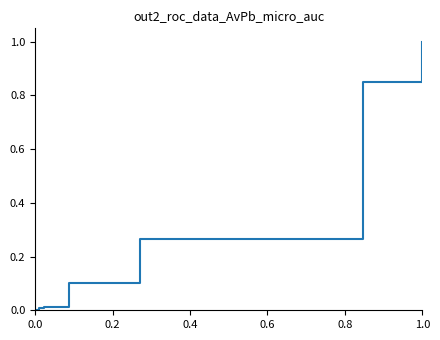

Count the number of data series in this chart.

1